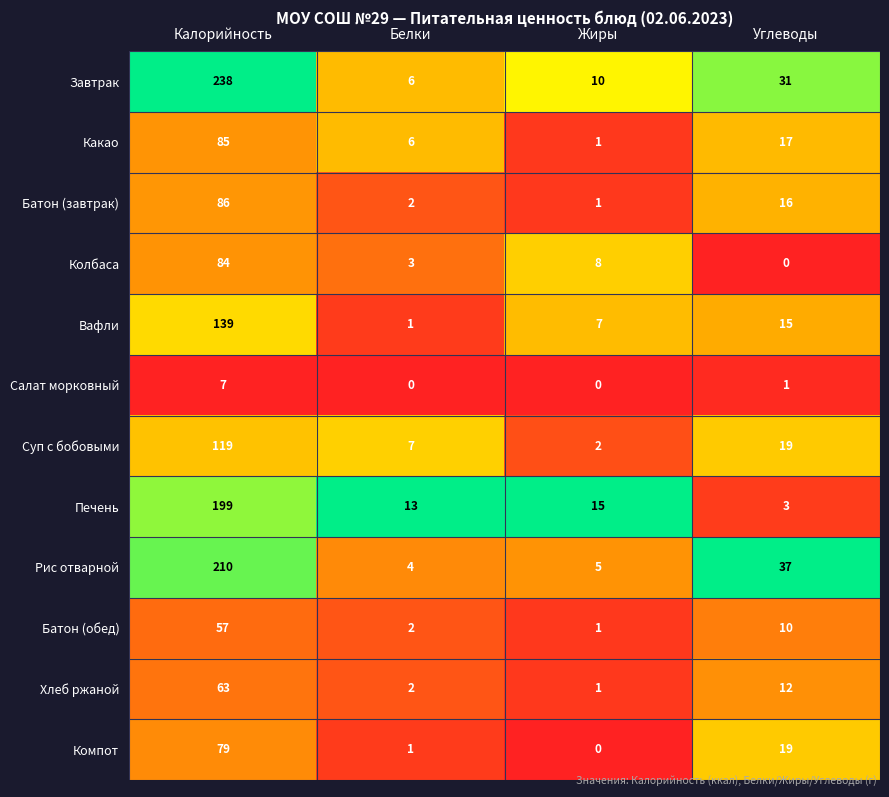

The value of Завтрак at Калорийность is 238. True or false?

True